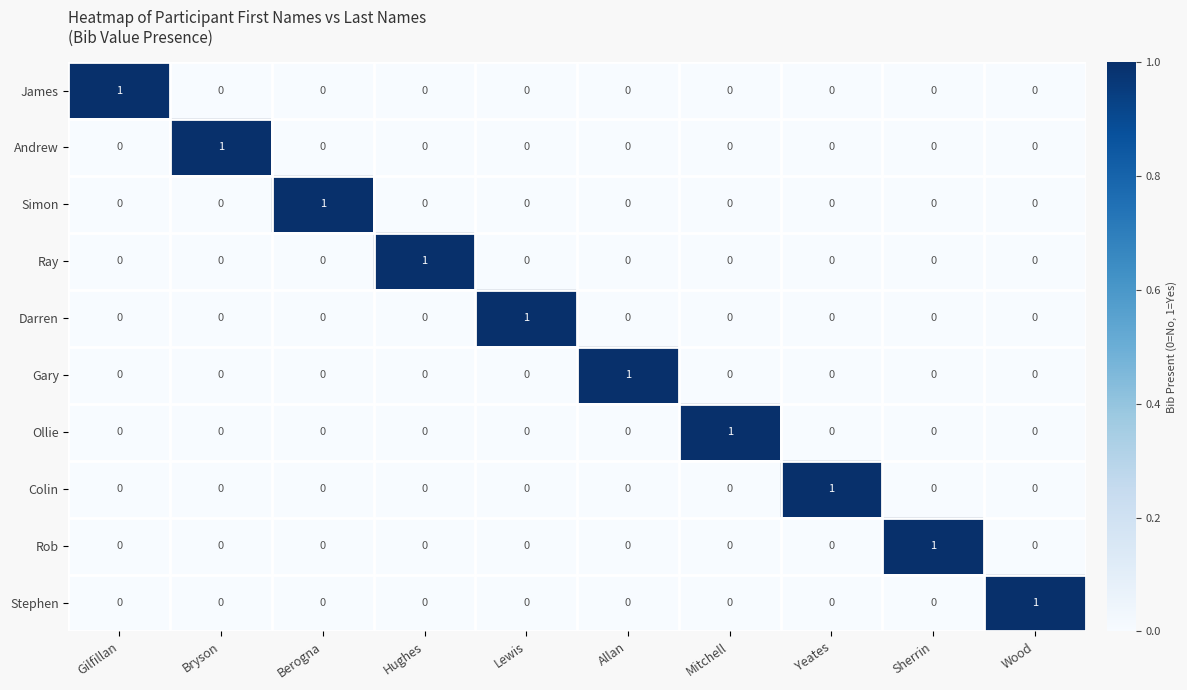

At how many categories does at least one series exceed 0?

10